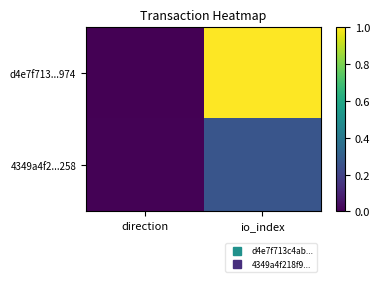

Rank the series at direction from lowest to highest value.

d4e7f713...974, 4349a4f2...258